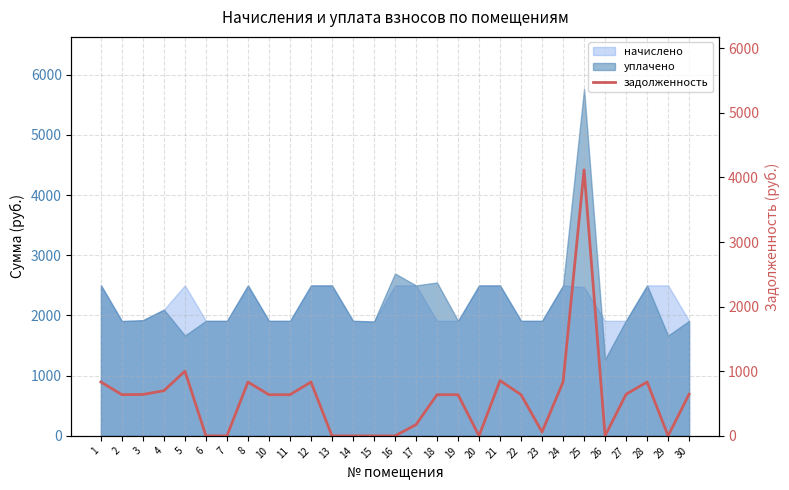

What is the difference between the values at 26 and 24?

833.4